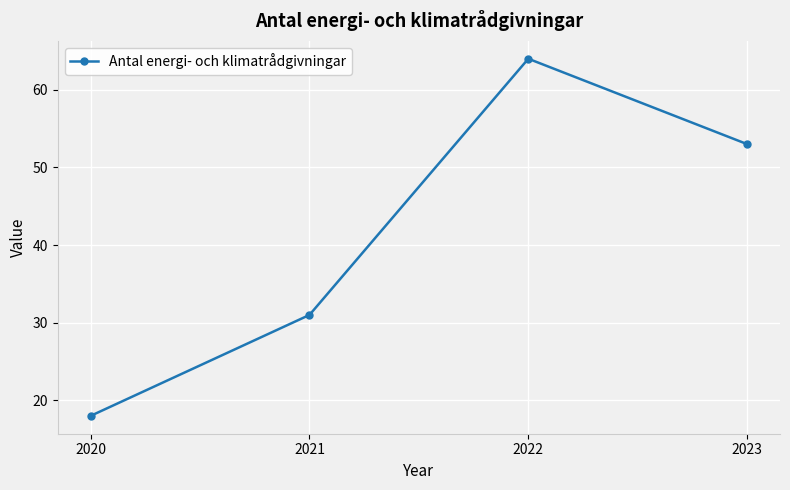

How many lines are shown in the chart?

1